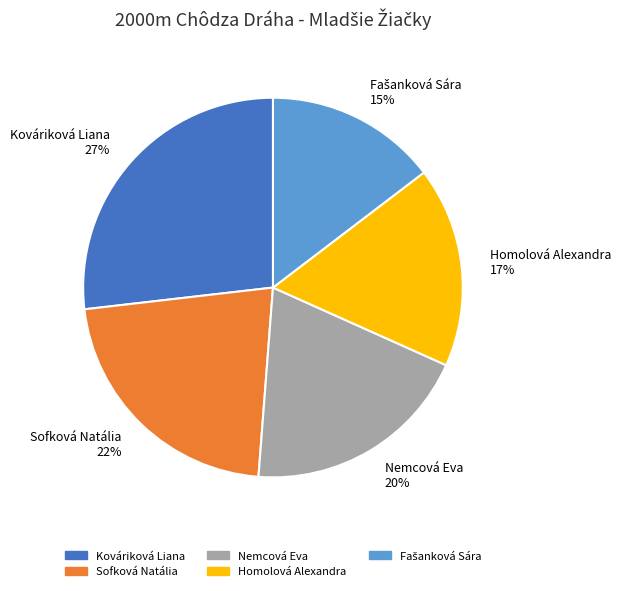

How many segments does this pie chart have?

5